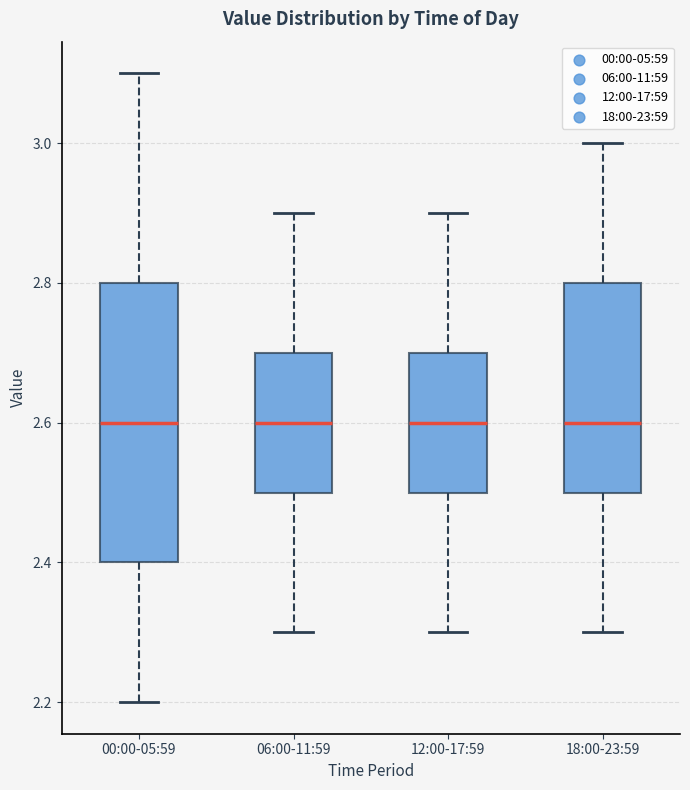

Where is the upper edge of the box for 00:00-05:59 on the y-axis? The values are not printed on the chart, so give them approximately, as read against the axis.

2.8